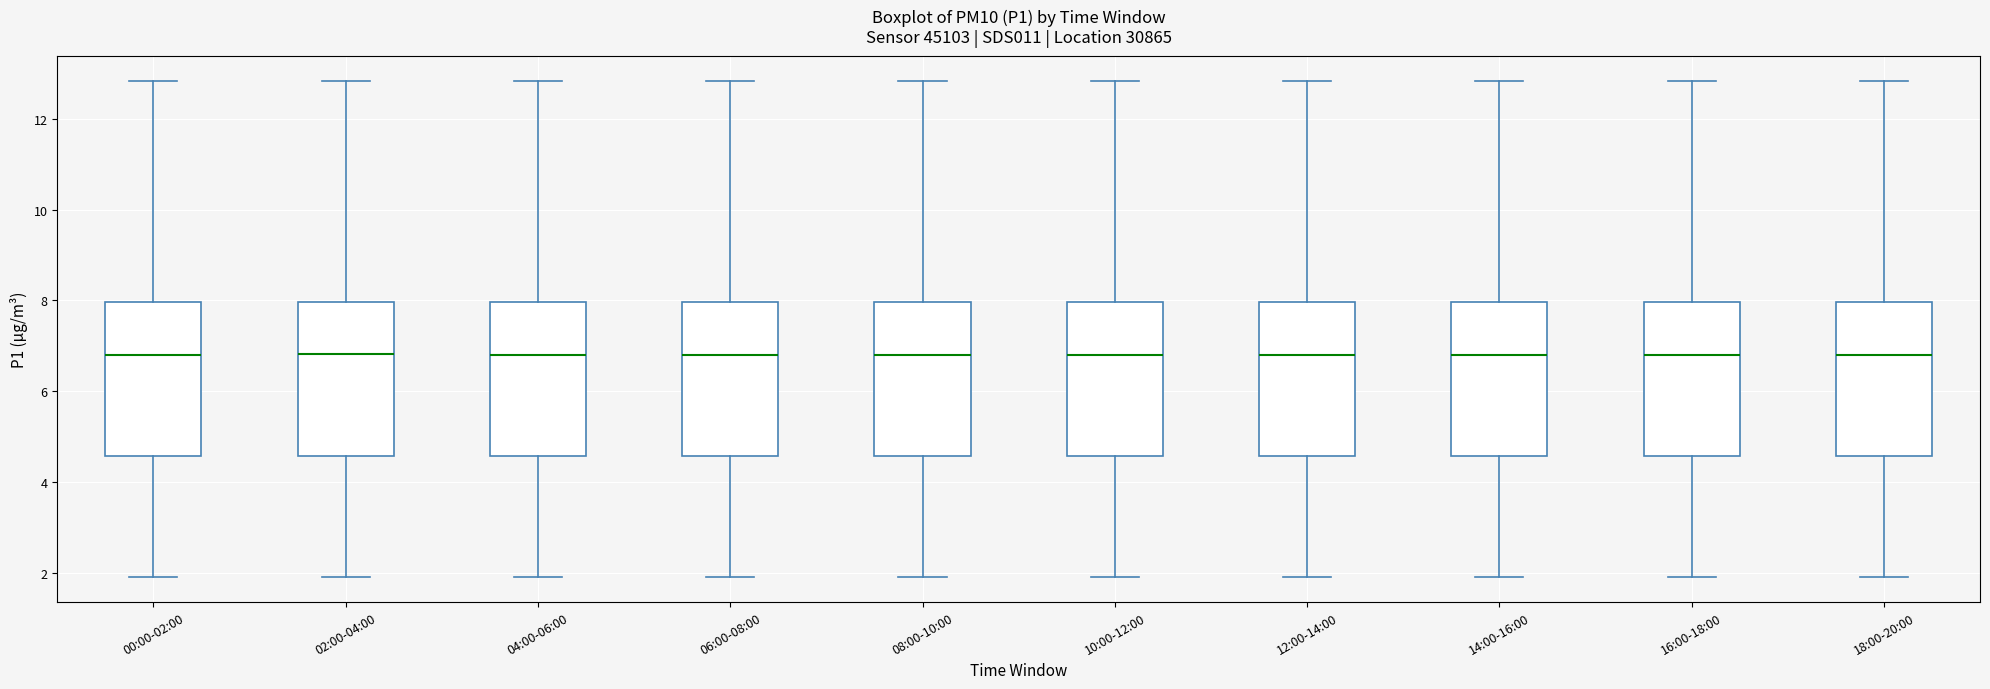

Reading left to right, transcribe this box plot: for each box, give where its median line is, the range the box spans, and where its two whiskers end, as read against the y-axis. The values are not printed on the chart, so give them approximately, as read against the axis.

00:00-02:00: median 6.8, box 4.6 to 8.0, whiskers 2.0 to 12.8
02:00-04:00: median 6.8, box 4.6 to 8.0, whiskers 2.0 to 12.8
04:00-06:00: median 6.8, box 4.6 to 8.0, whiskers 2.0 to 12.8
06:00-08:00: median 6.8, box 4.6 to 8.0, whiskers 2.0 to 12.8
08:00-10:00: median 6.8, box 4.6 to 8.0, whiskers 2.0 to 12.8
10:00-12:00: median 6.8, box 4.6 to 8.0, whiskers 2.0 to 12.8
12:00-14:00: median 6.8, box 4.6 to 8.0, whiskers 2.0 to 12.8
14:00-16:00: median 6.8, box 4.6 to 8.0, whiskers 2.0 to 12.8
16:00-18:00: median 6.8, box 4.6 to 8.0, whiskers 2.0 to 12.8
18:00-20:00: median 6.8, box 4.6 to 8.0, whiskers 2.0 to 12.8